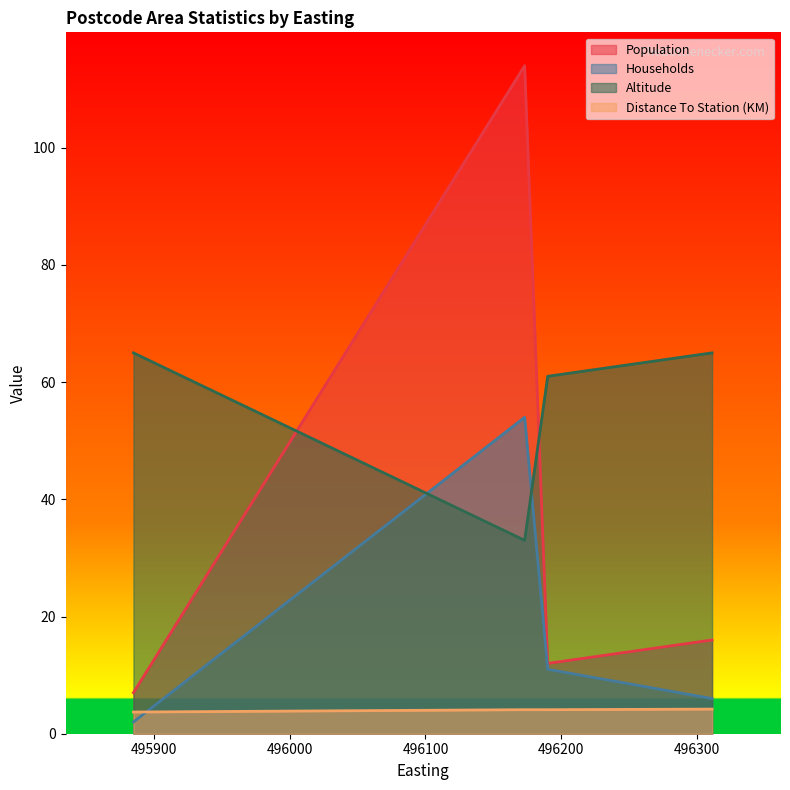

What is the value of the Distance To Station (KM) point at the 1st from the left?

3.7